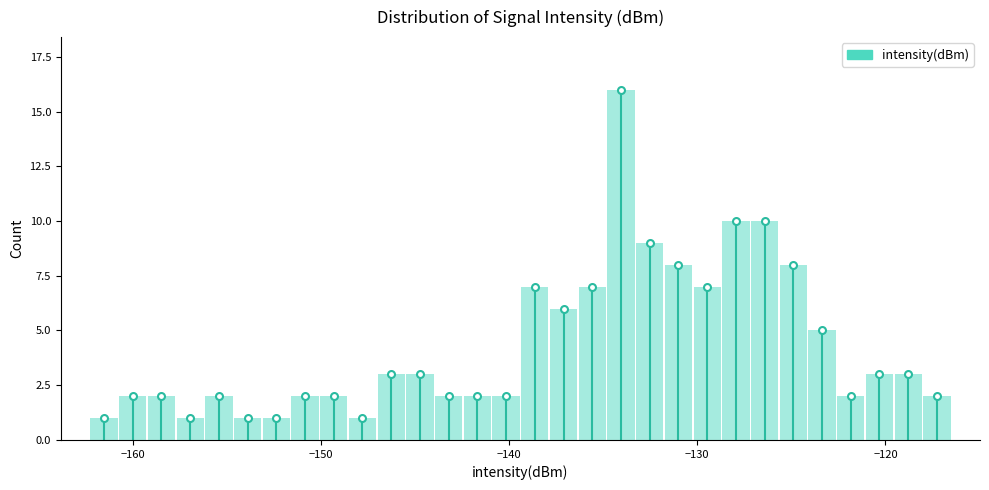

Around what value on the x-axis is the tallest bar? Give the approximate position of its centre, as read against the axis.

-134